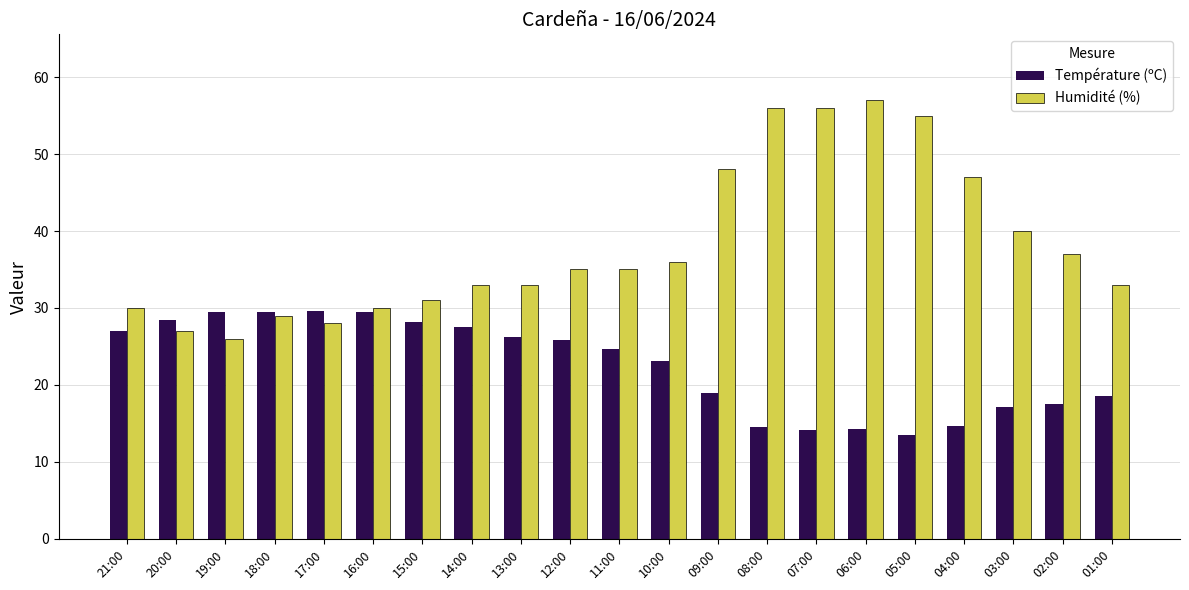

Is it true that Température (ºC) equals 14.3 at 06:00?

True